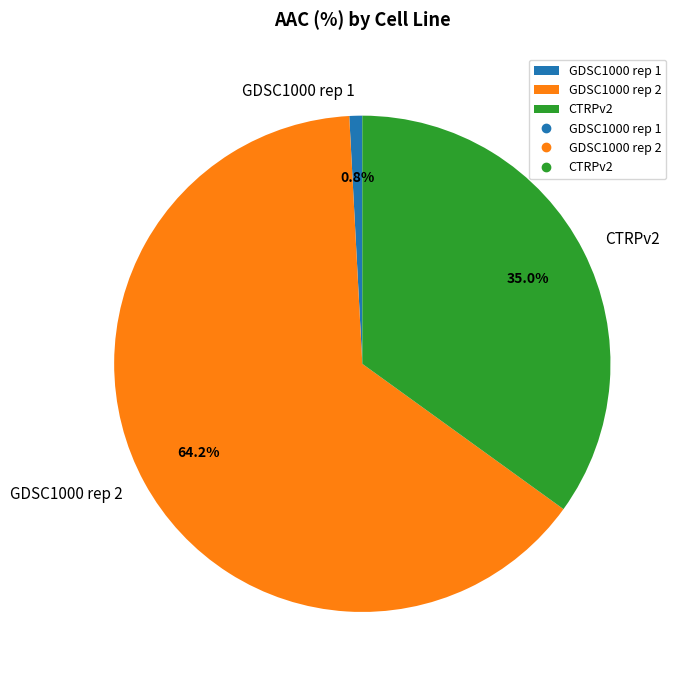

Is the sum of GDSC1000 rep 2 and GDSC1000 rep 1 greater than half?

Yes